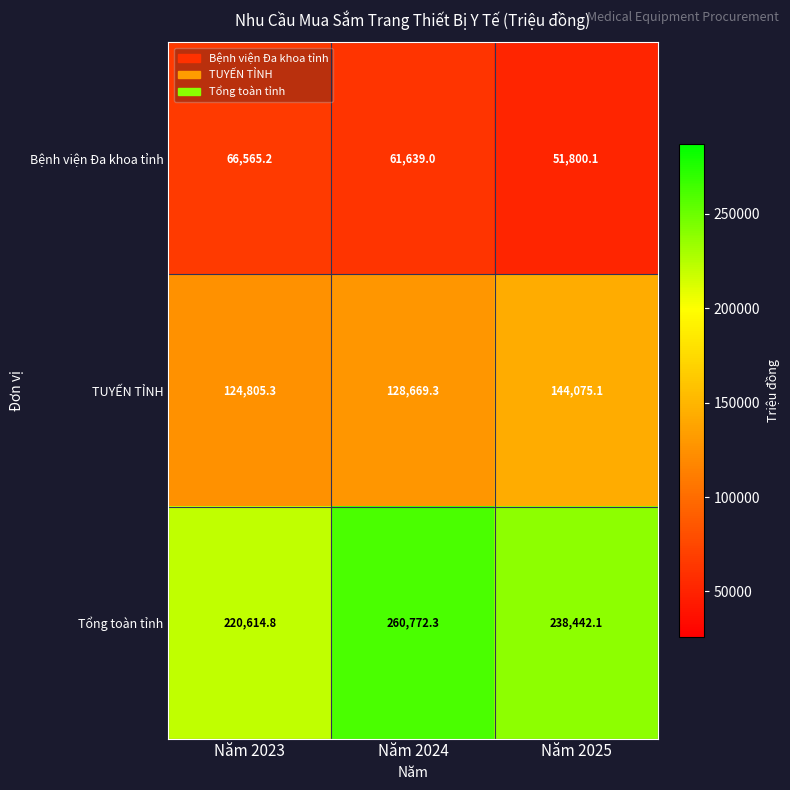

Between Năm 2023 and Năm 2025, which series saw the biggest shift?

TUYẾN TỈNH